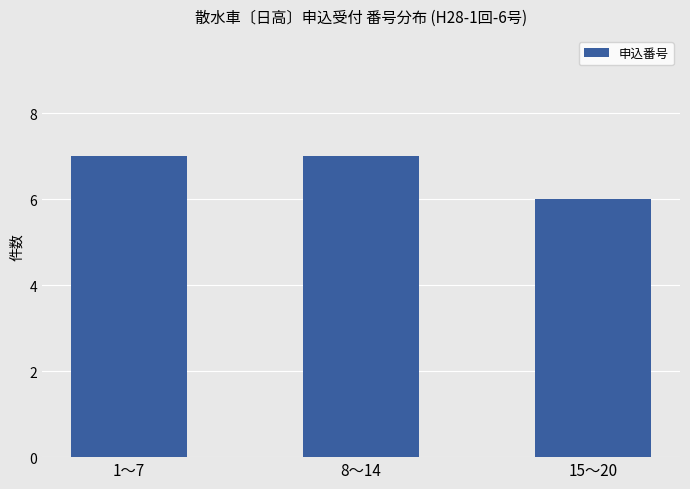

What is the label of the 3rd bar from the right?

1〜7